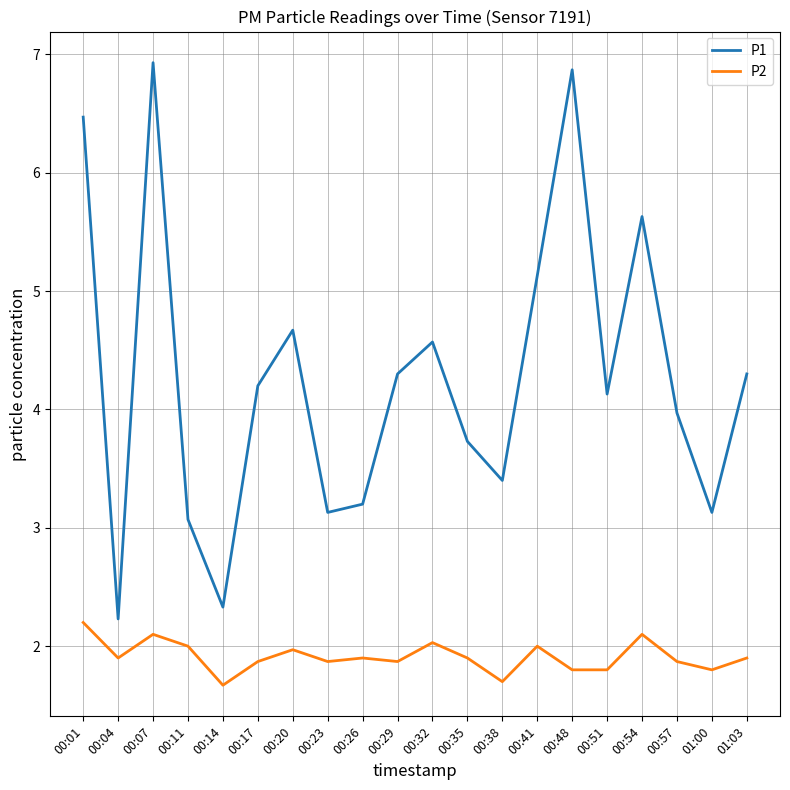

Does the chart have visible grid lines?

Yes